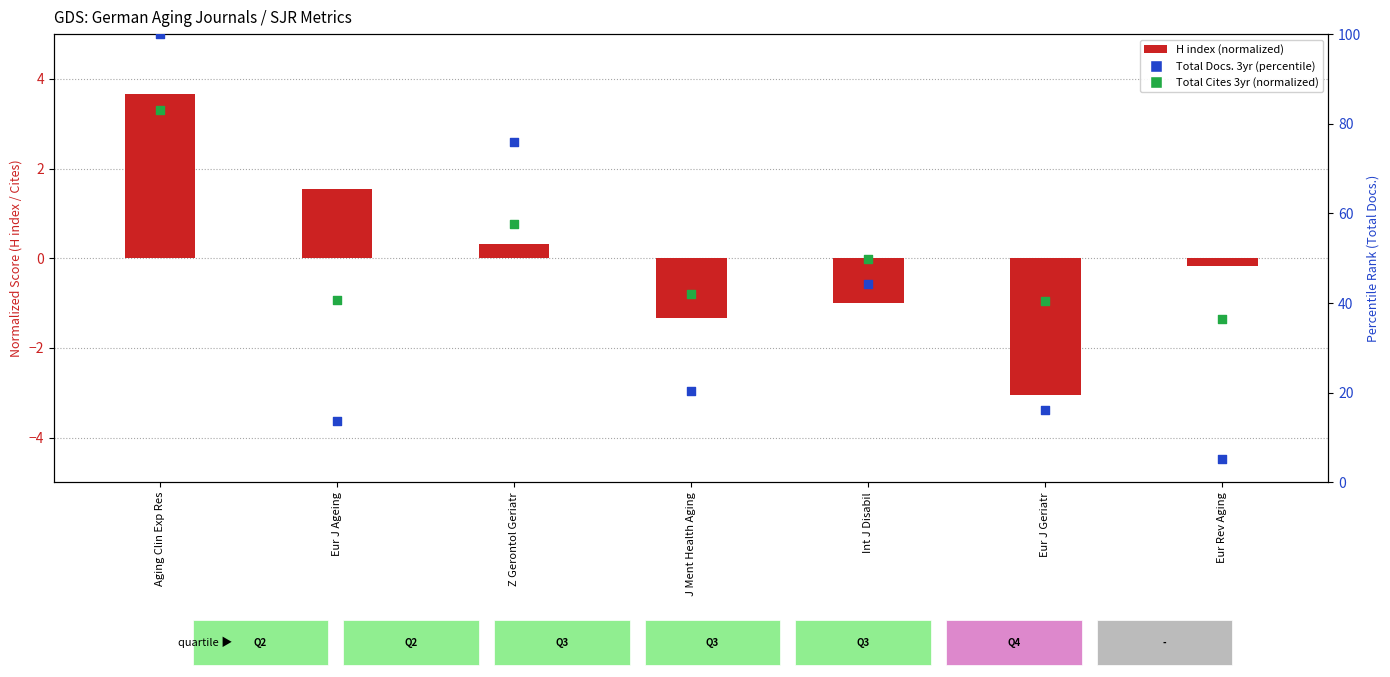

Which series has the largest total across all categories?

Total Docs. (3years)